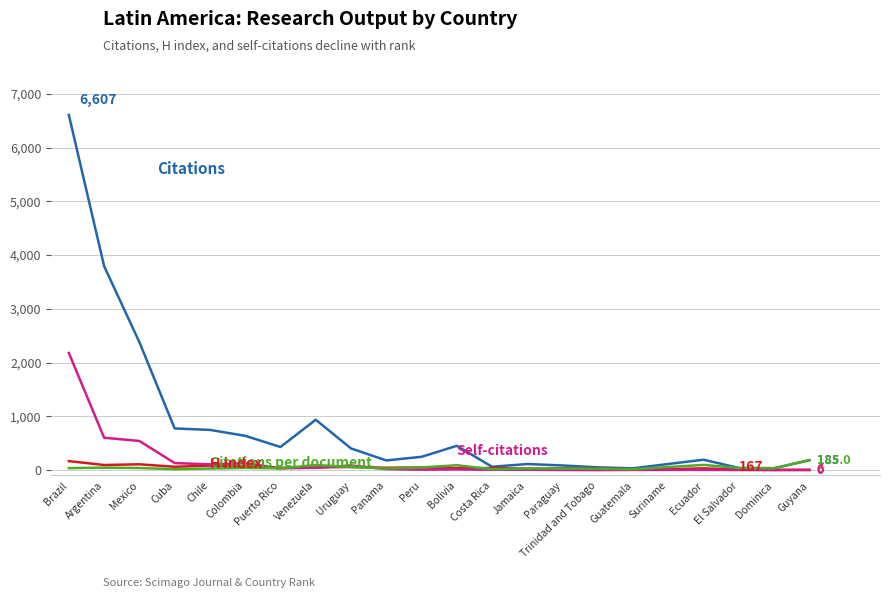

What is the greatest value displayed?

6607.0